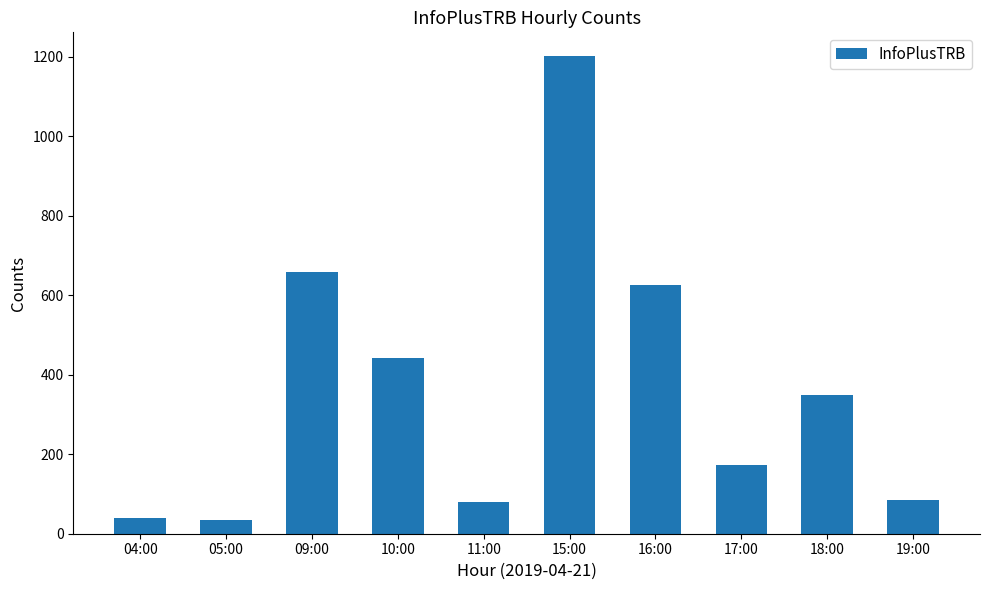

What is the average value?

369